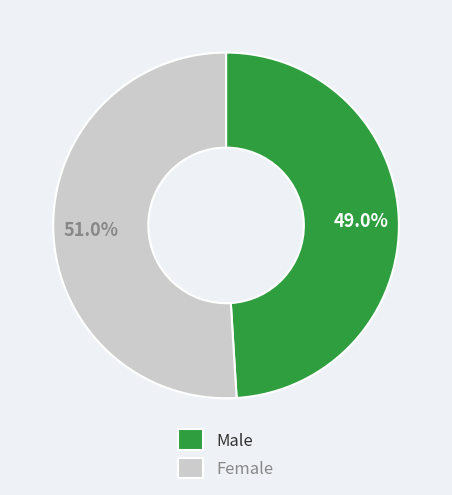

Between Male and Female, which is larger?

Female